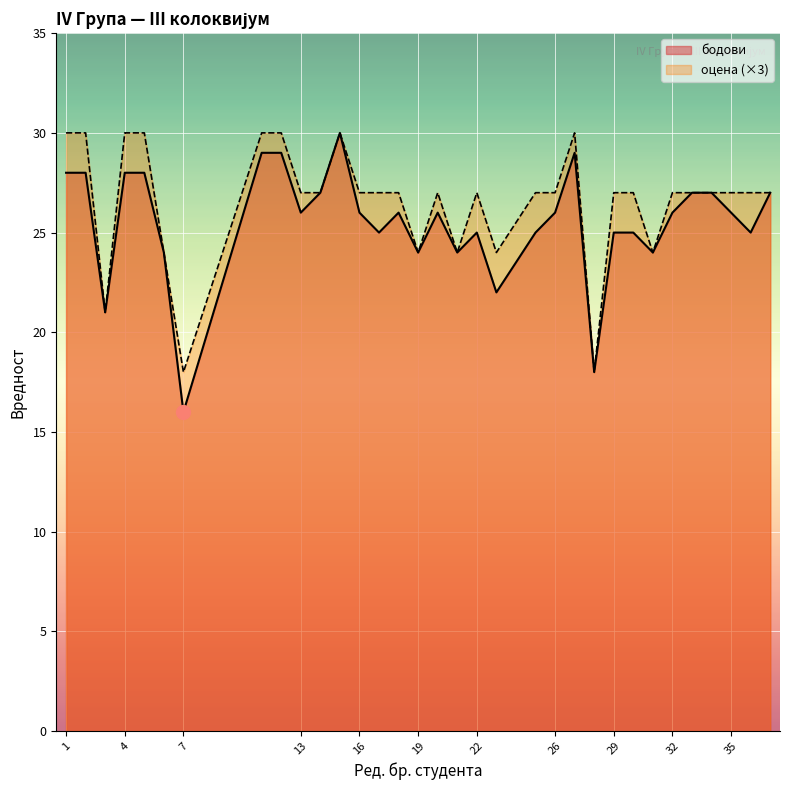

What is the difference between the maximum and minimum values in the оцена series?

12